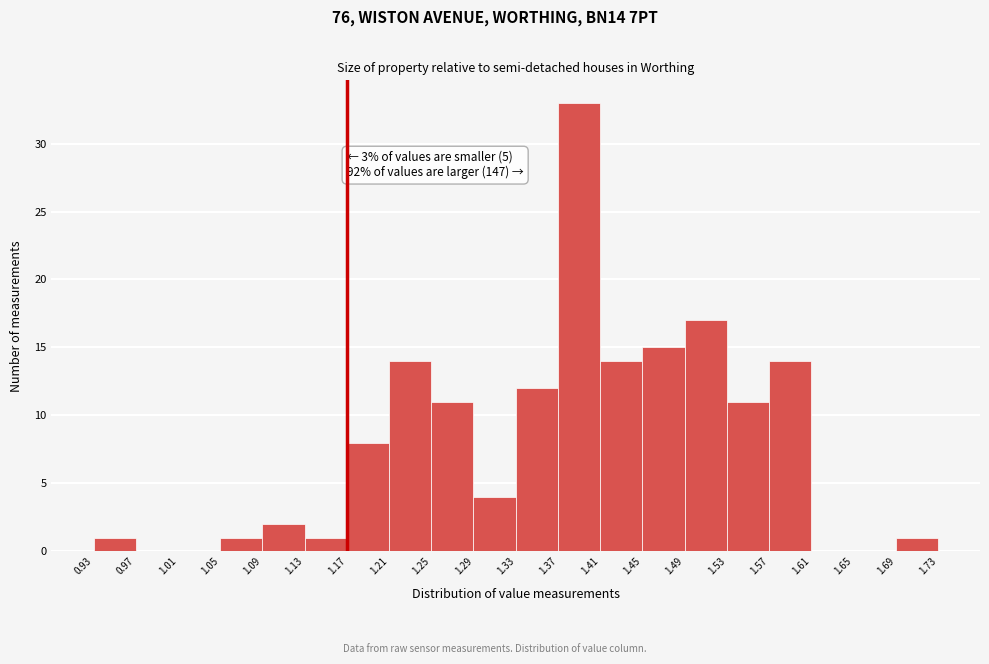

Which range on the x-axis has the tallest bar?

1.37 to 1.41